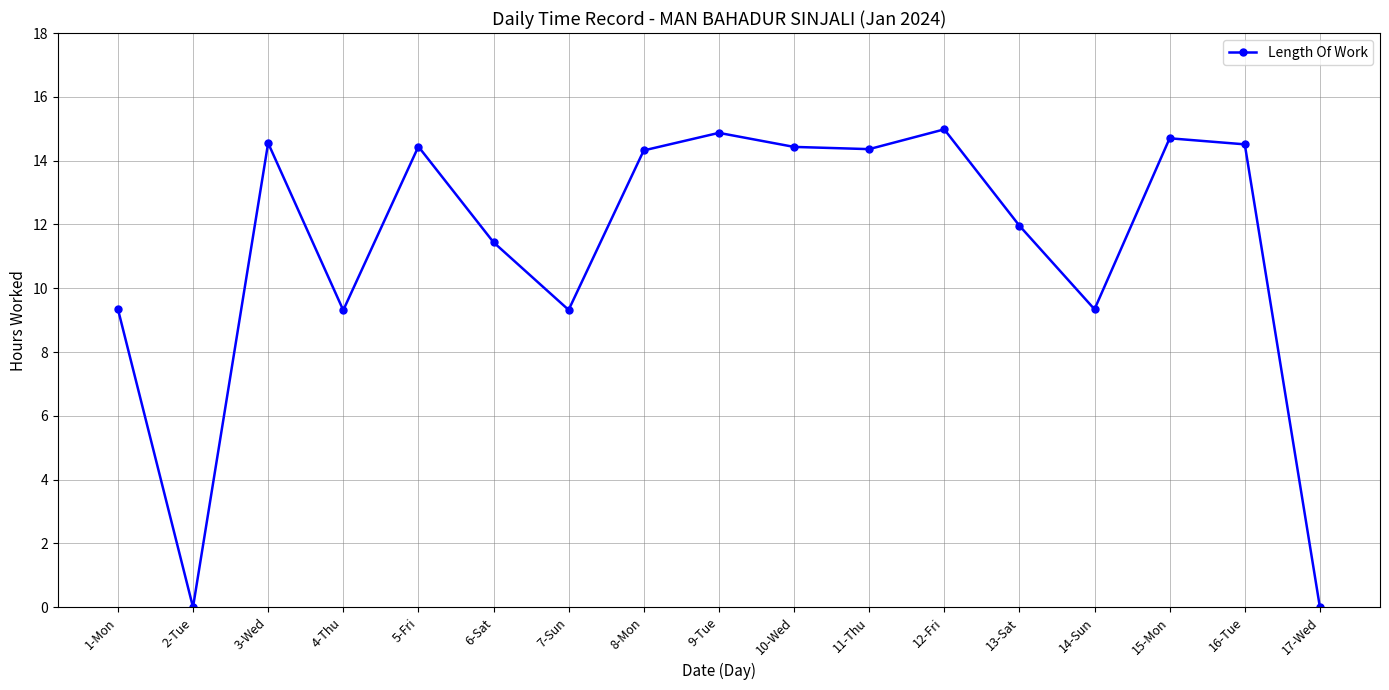

How many lines are shown in the chart?

1